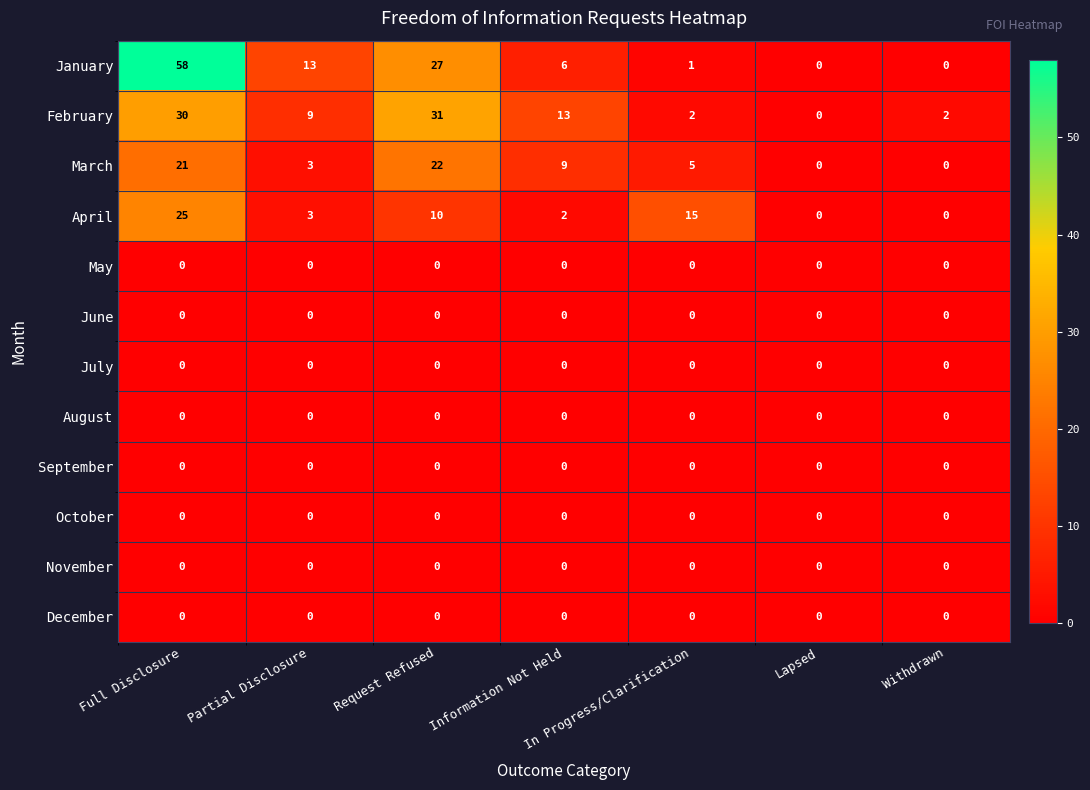

How many categories are shown in the chart?

7